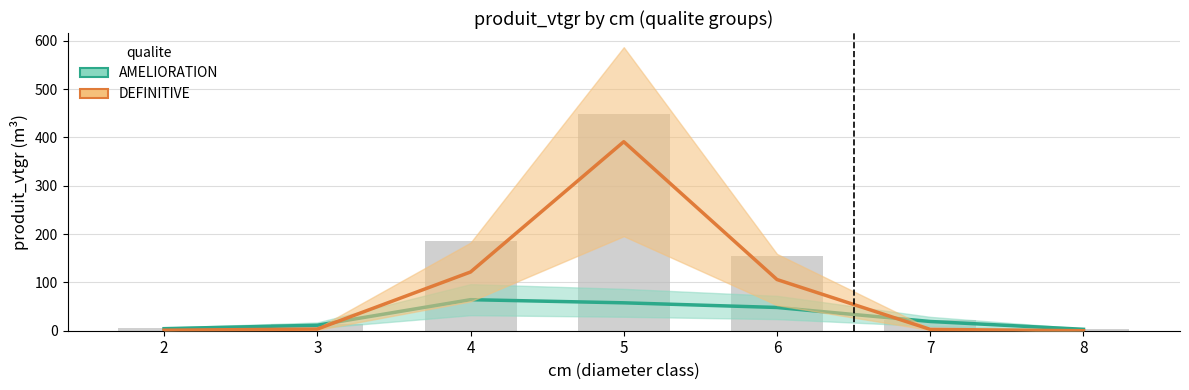

What is the maximum value shown in the chart?

391.0